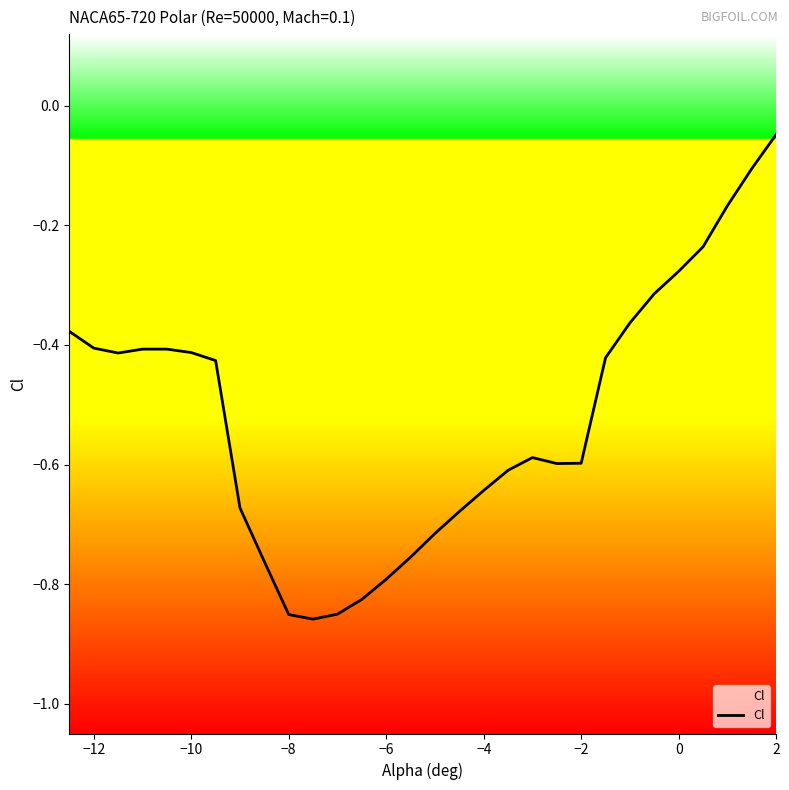

What is the minimum value shown in the chart?

-0.9